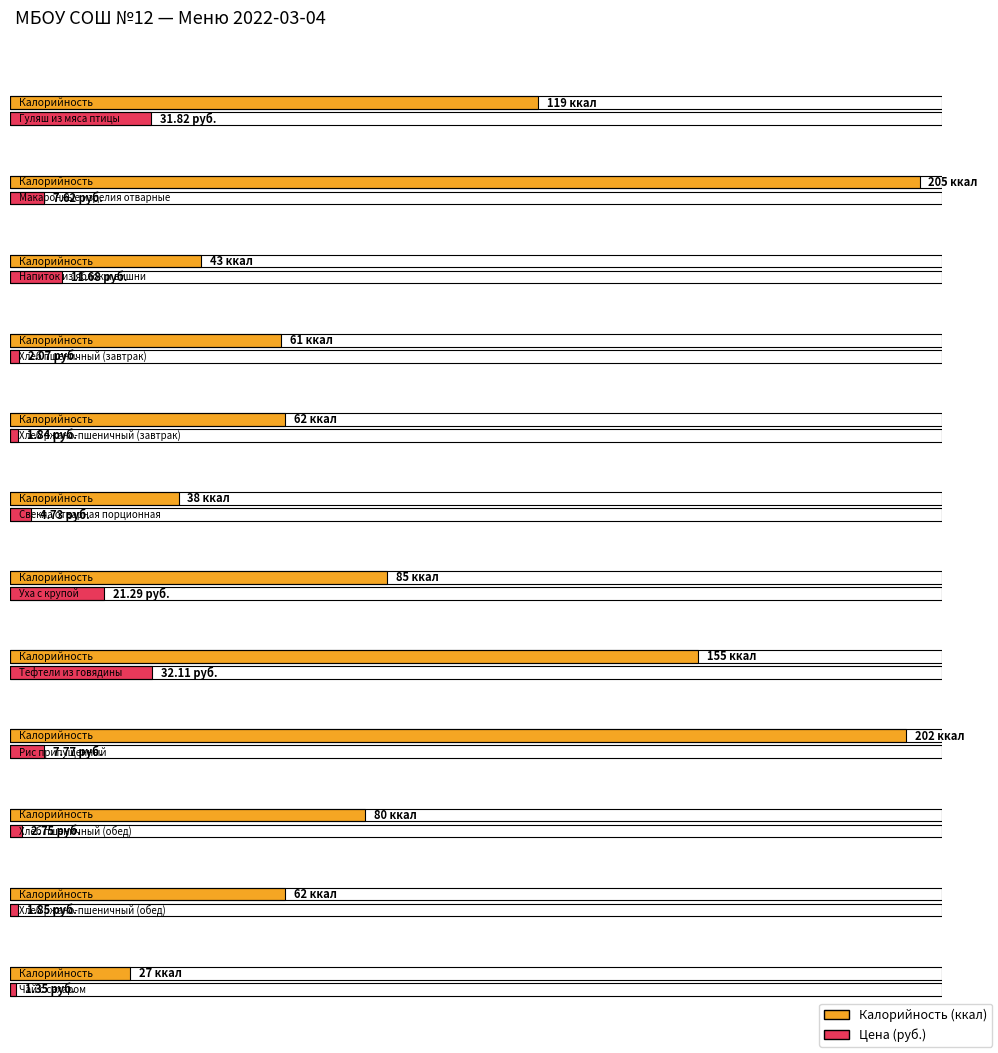

Is the value of Цена at Свекла отварная порционная greater than the value of Калорийность at Хлеб пшеничный (завтрак)?

No